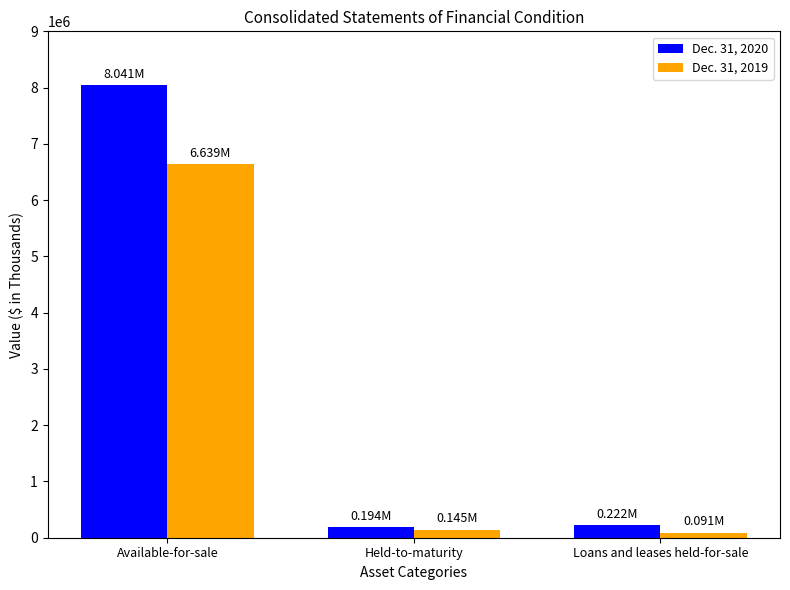

How many bars are there in total?

6